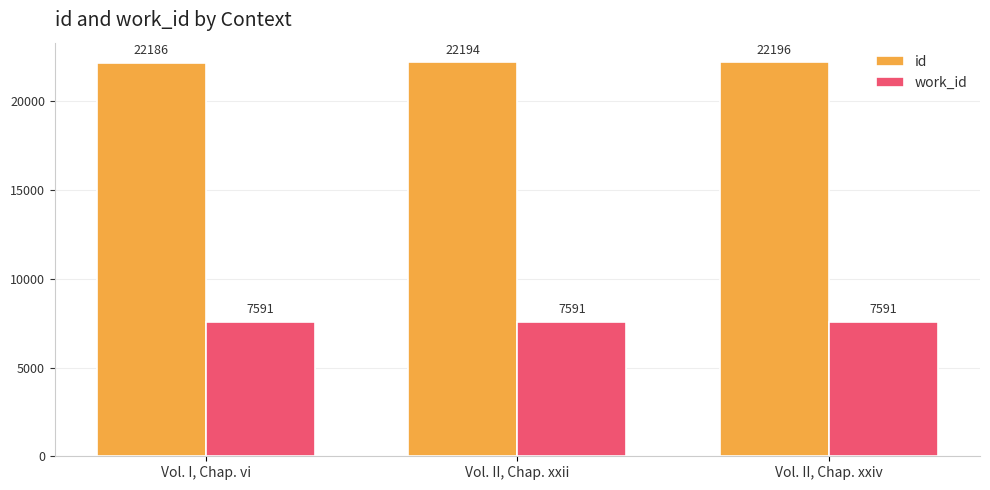

How many bars are there in each group?

2